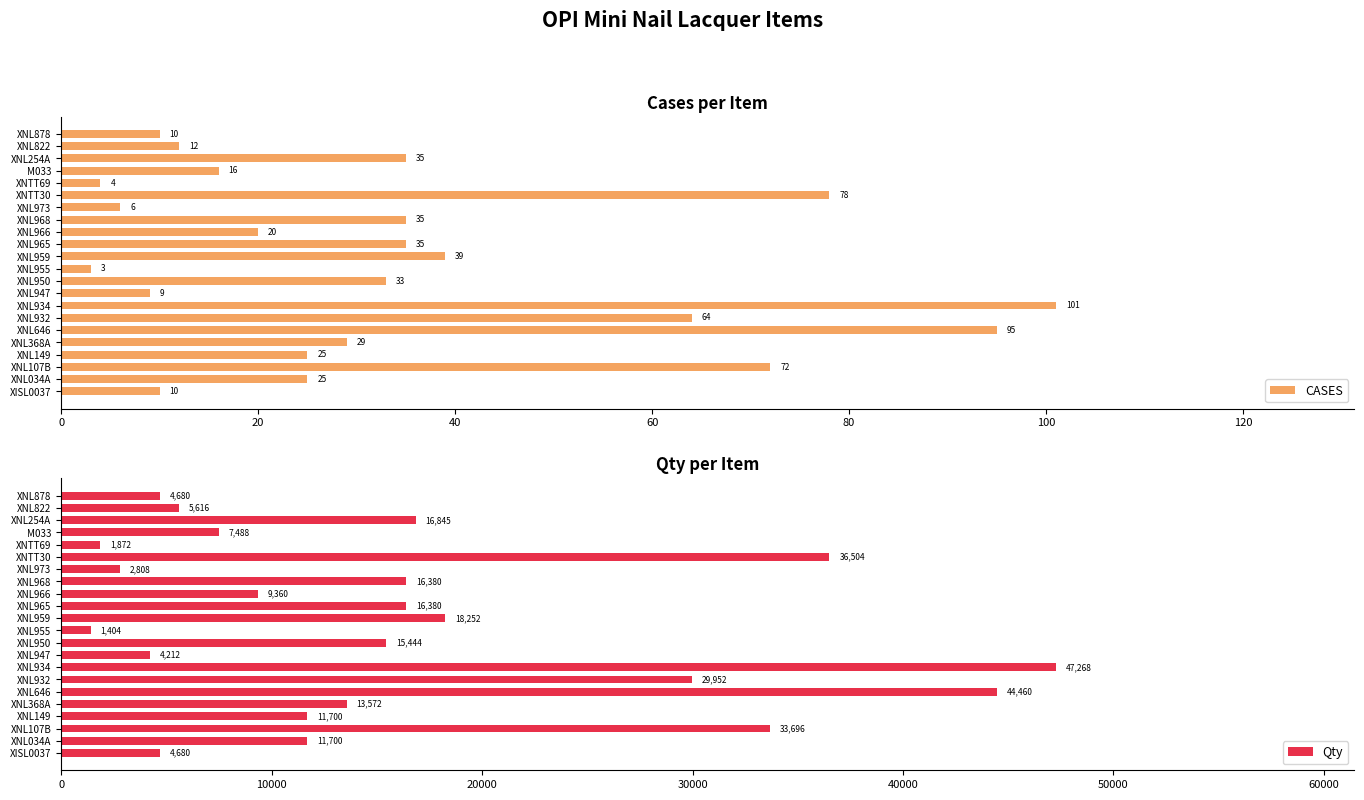

List the series in order of their overall mean, lowest first.

CASES, Qty